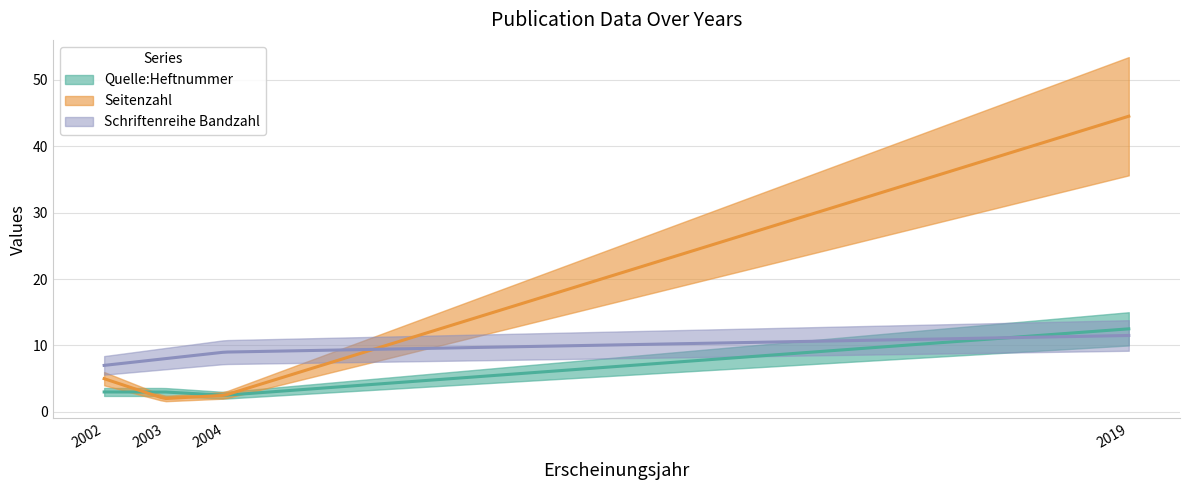

Count the number of data series in this chart.

3